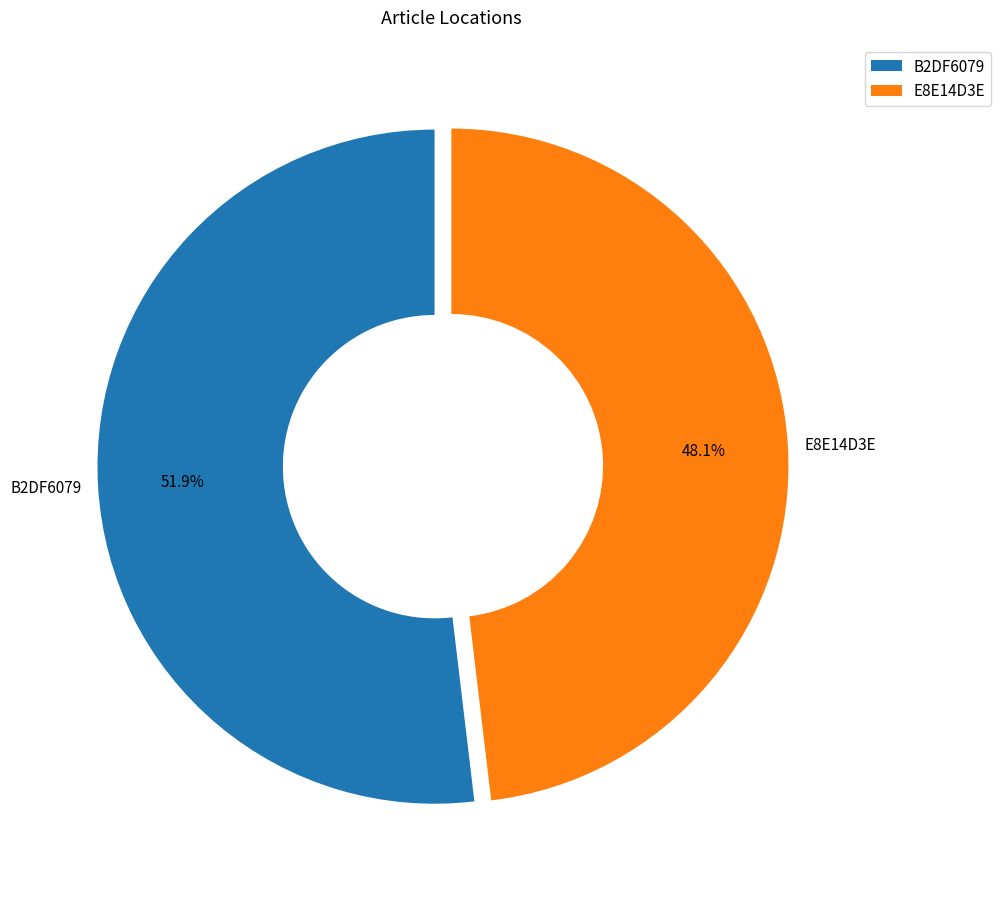

What is the largest slice in the pie chart?

B2DF6079